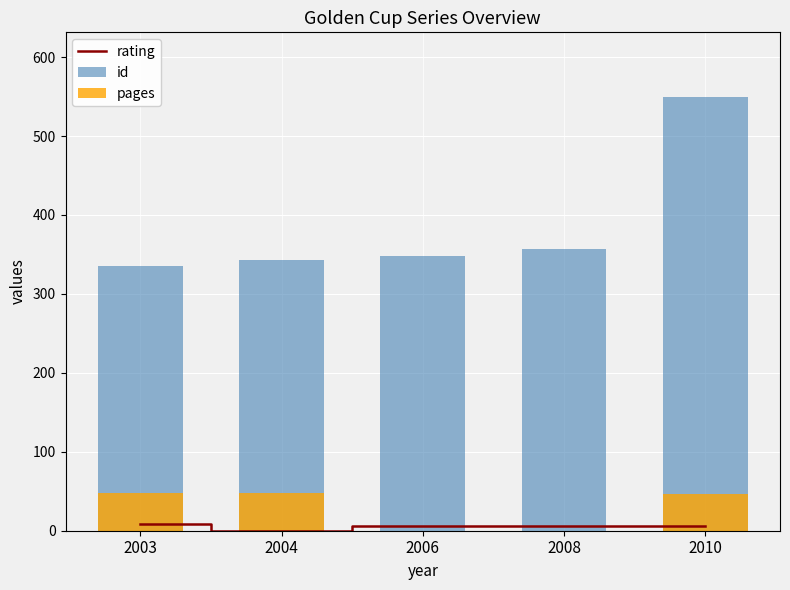

Is the value of rating at 2006 greater than the value of id at 2003?

No